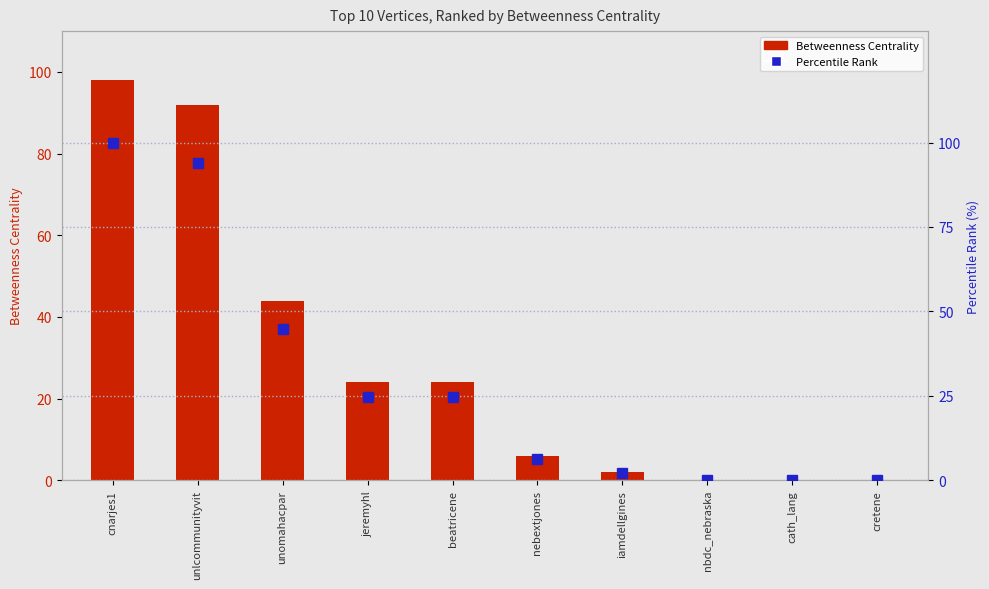

Is it true that Betweenness Centrality equals 33.6 at cnarjes1?

False